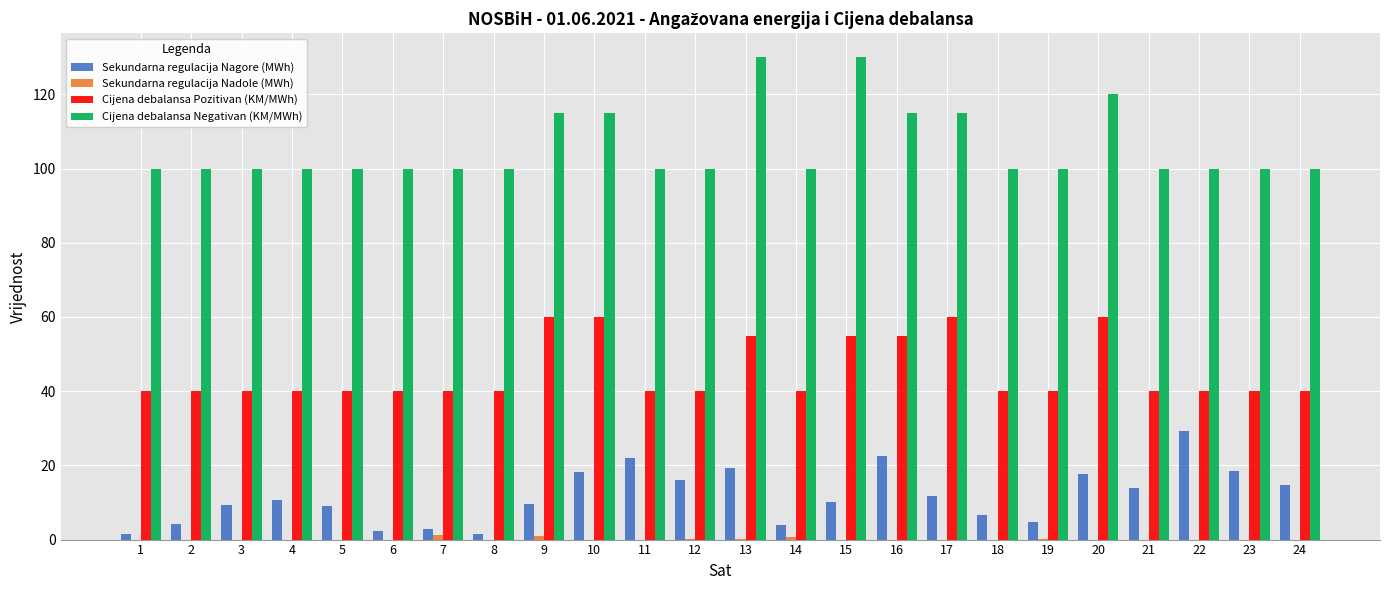

How many groups of bars are there?

24